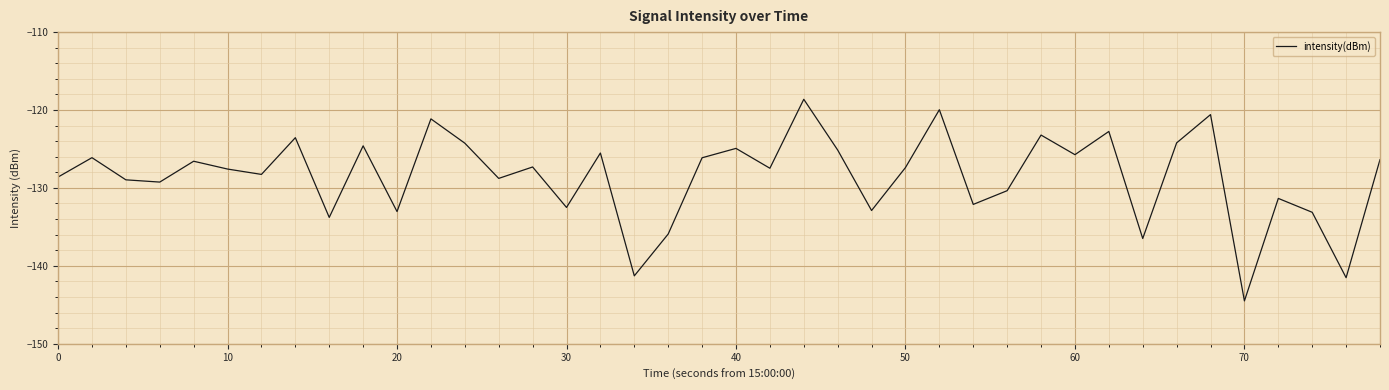

What is the sum of all values?

-5142.0